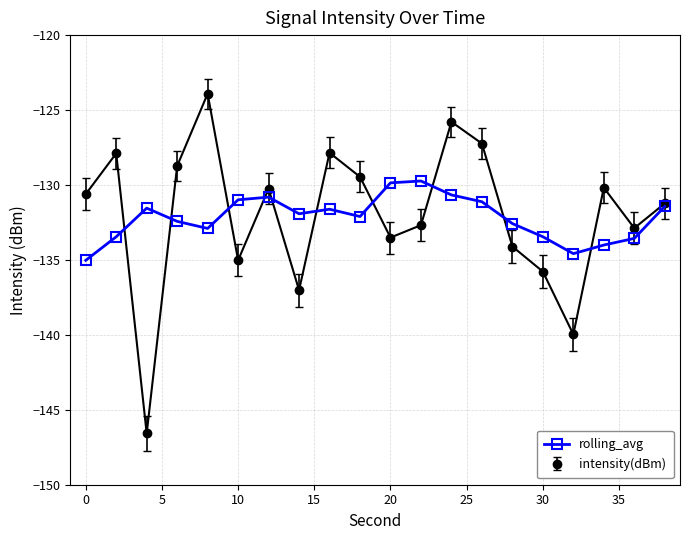

True or false: rolling_avg has more than 2 interior local peaks.

True